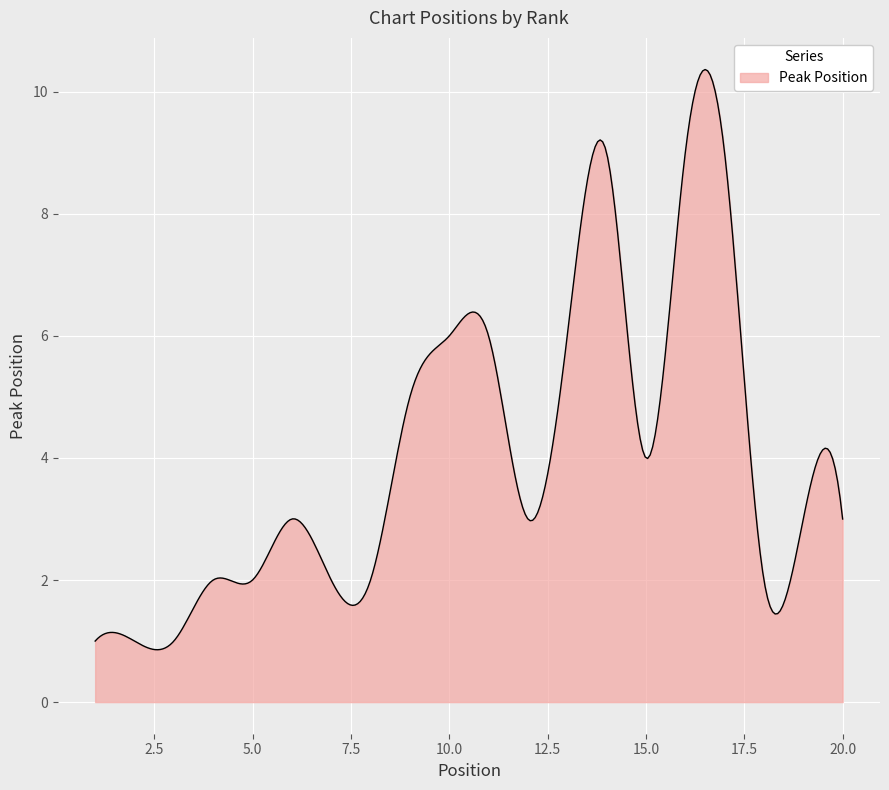

What is the difference between the maximum and minimum values?

9.5